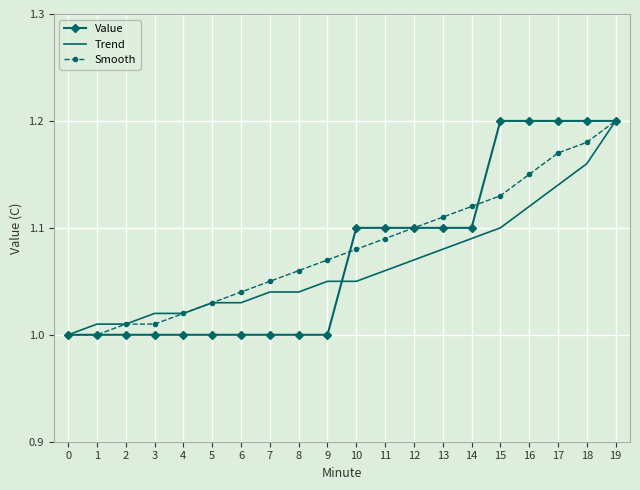

What are all the series names shown in the legend?

Value, Trend, Smooth